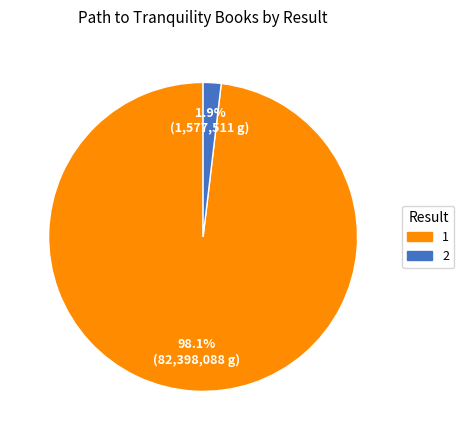

What is the smallest slice in the pie chart?

2